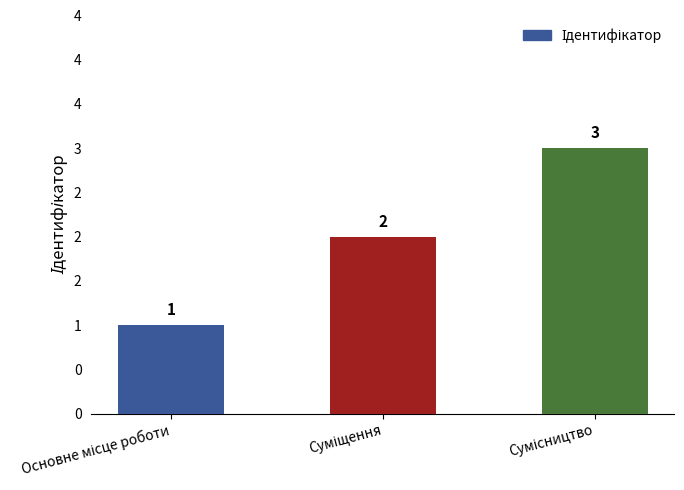

Are the bars horizontal?

No